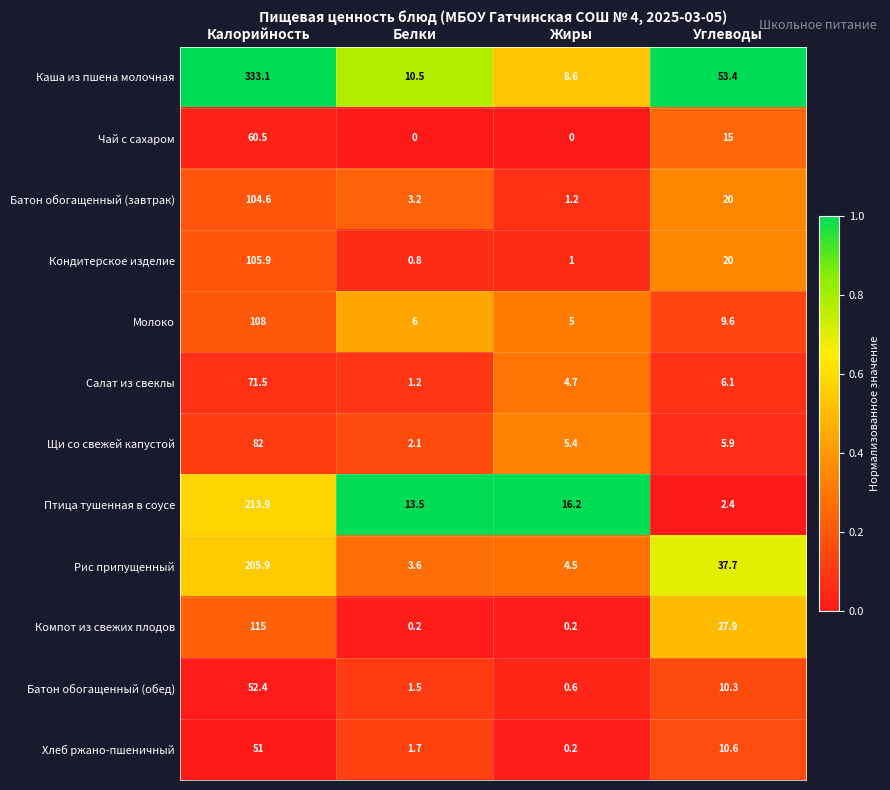

At which category is the sum across all series the highest?

Калорийность